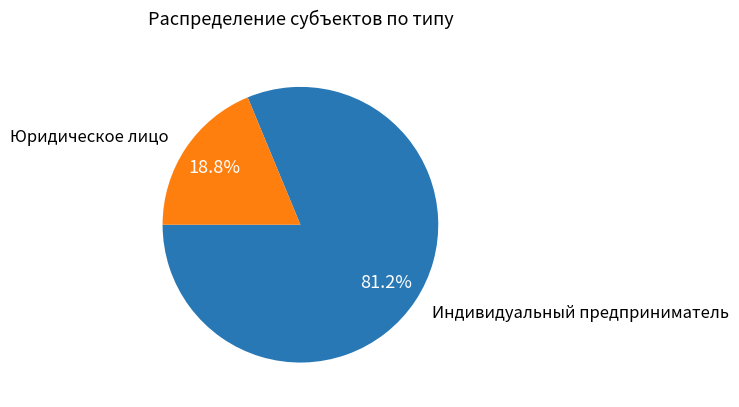

Which has a higher value, Юридическое лицо or Индивидуальный предприниматель?

Индивидуальный предприниматель